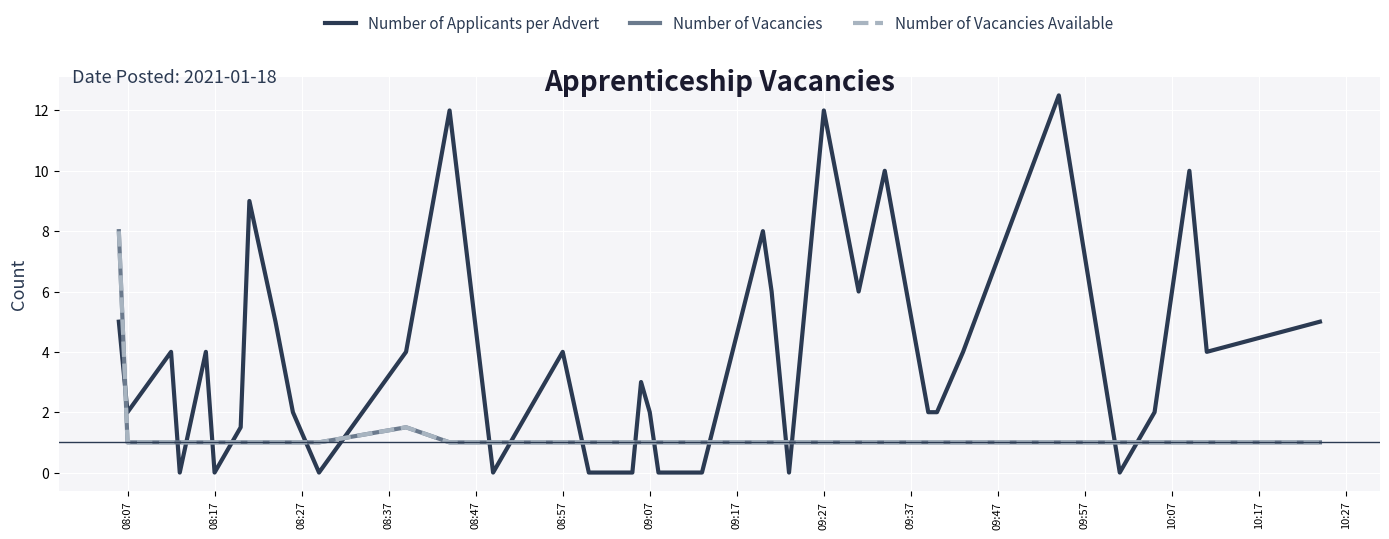

Does the chart display data point markers on the line(s)?

No